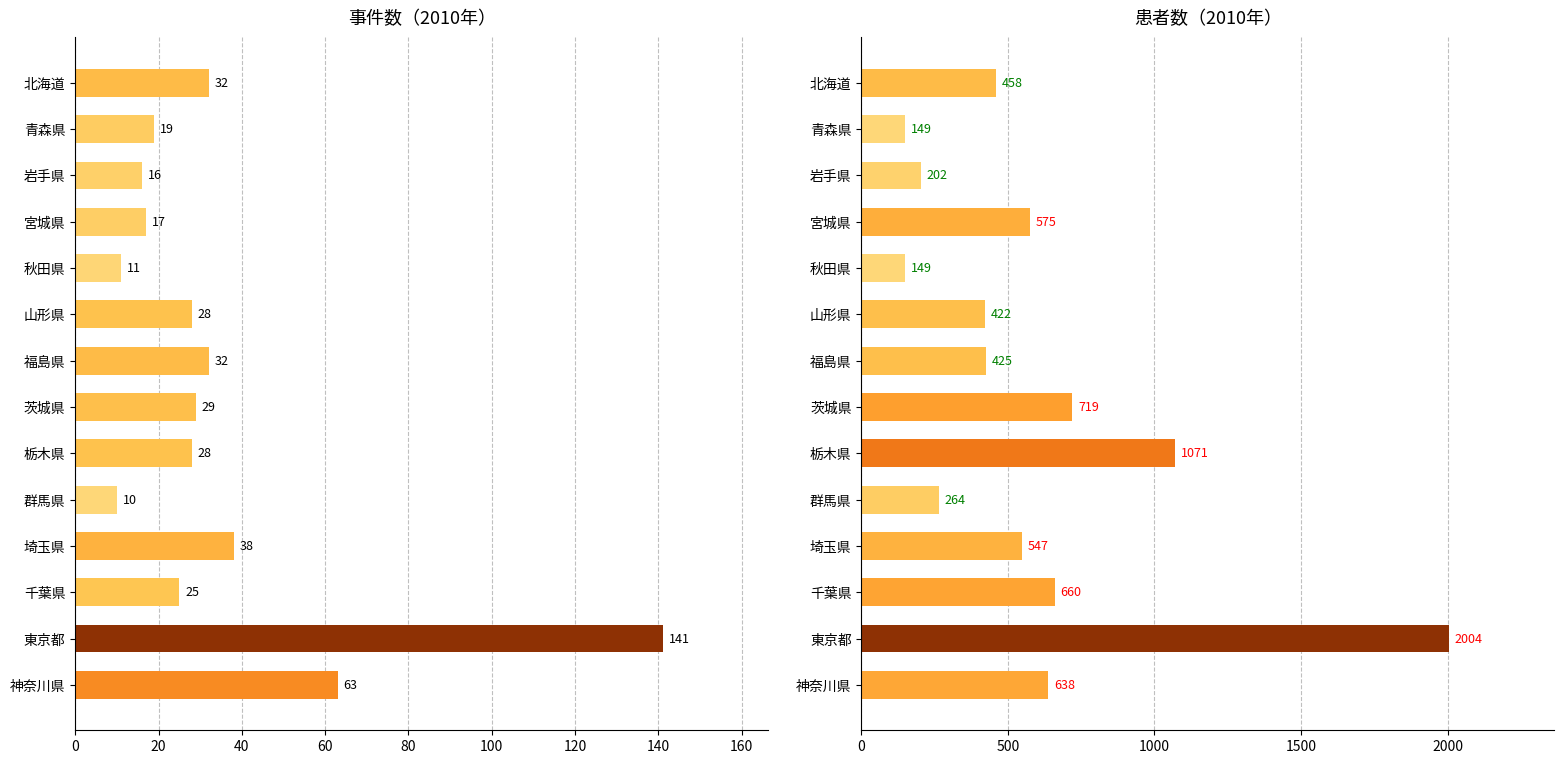

What value does the 患者数 series have at 埼玉県?

547